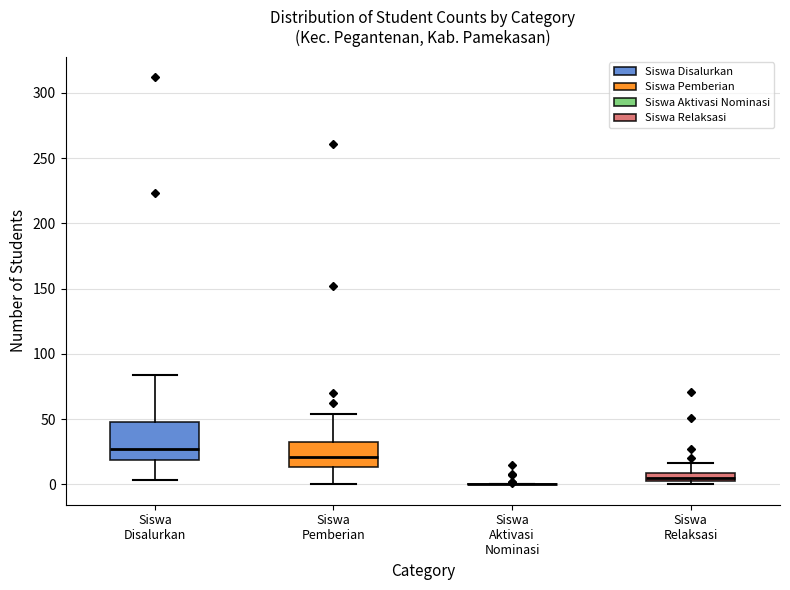

Where does the upper whisker of the box for Siswa Disalurkan end on the y-axis? The values are not printed on the chart, so give them approximately, as read against the axis.

85